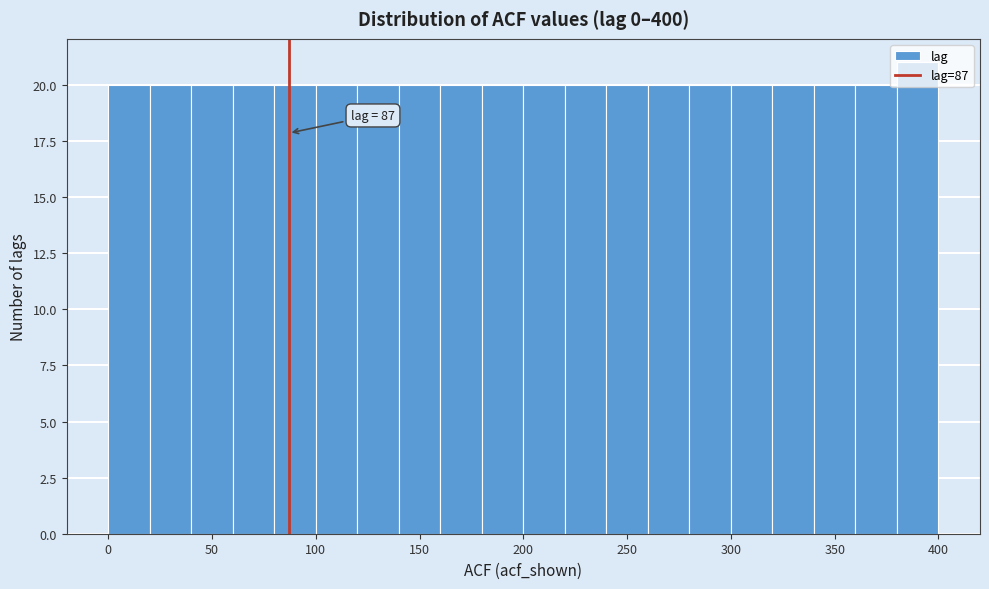

Which range on the x-axis has the tallest bar?

380 to 400